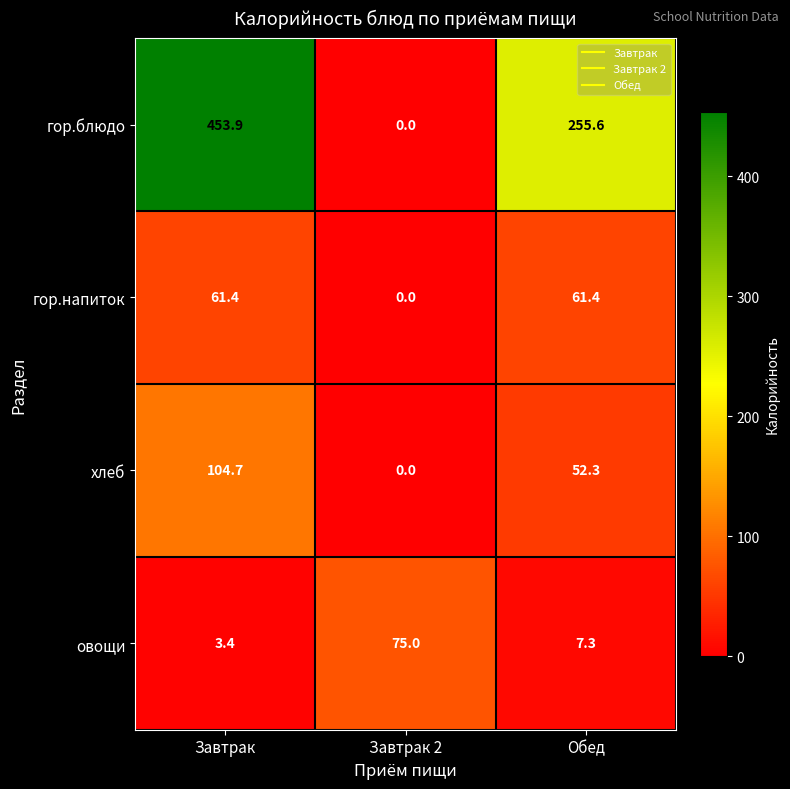

What is the difference between the maximum and minimum values in the гор.напиток series?

61.4